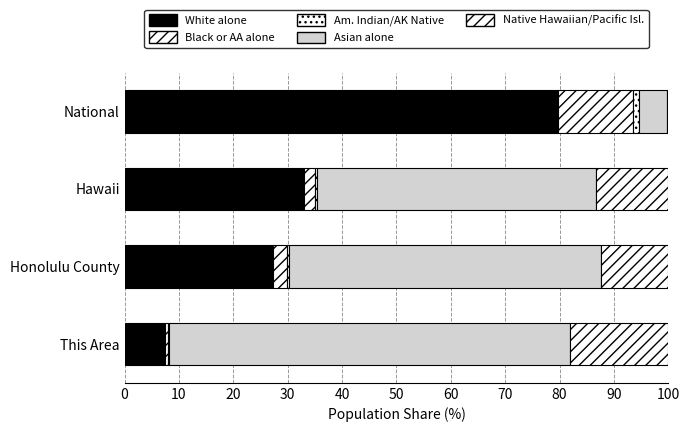

How many data points does each series have?

4